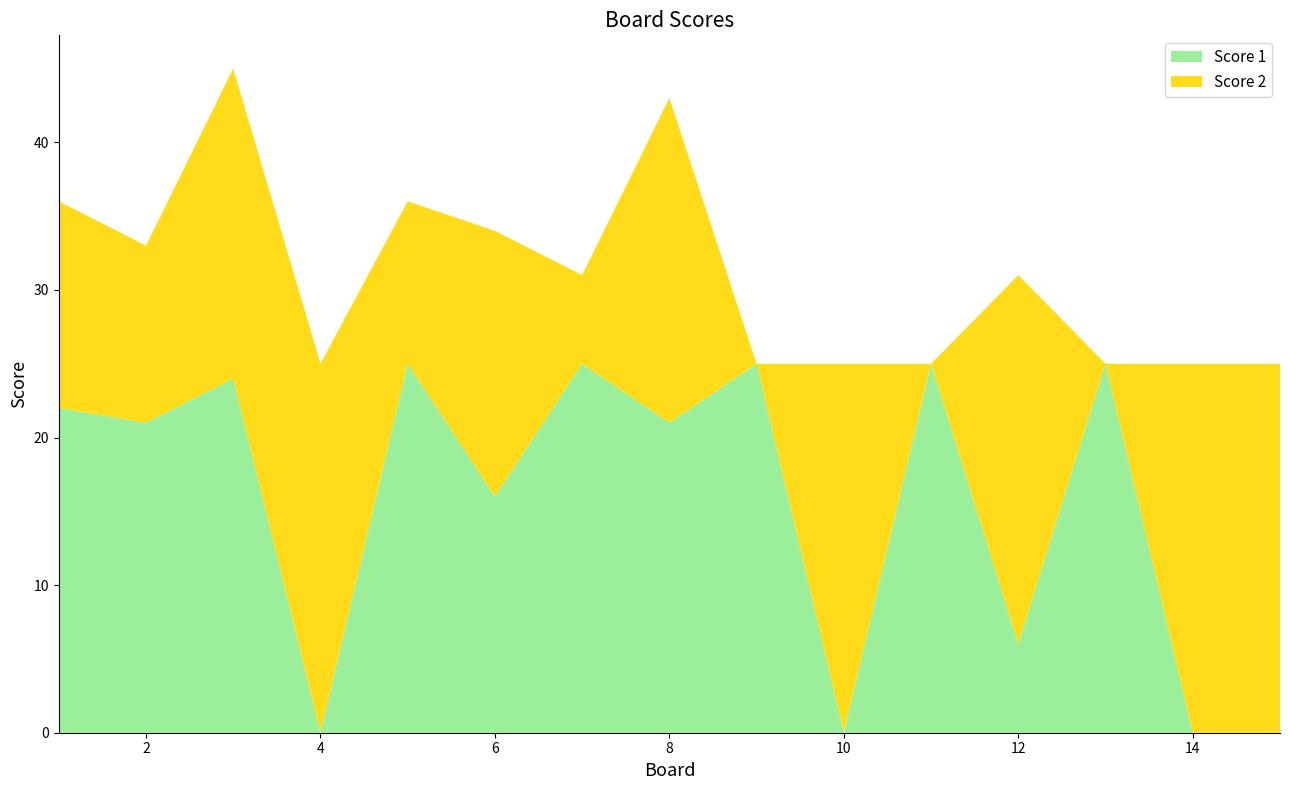

Reading left to right, list all the values displayed in this chart.

Score 1: 22	21	24	0	25	16	25	21	25	0	25	6	25	0	0
Score 2: 14	12	21	25	11	18	6	22	0	25	0	25	0	25	25